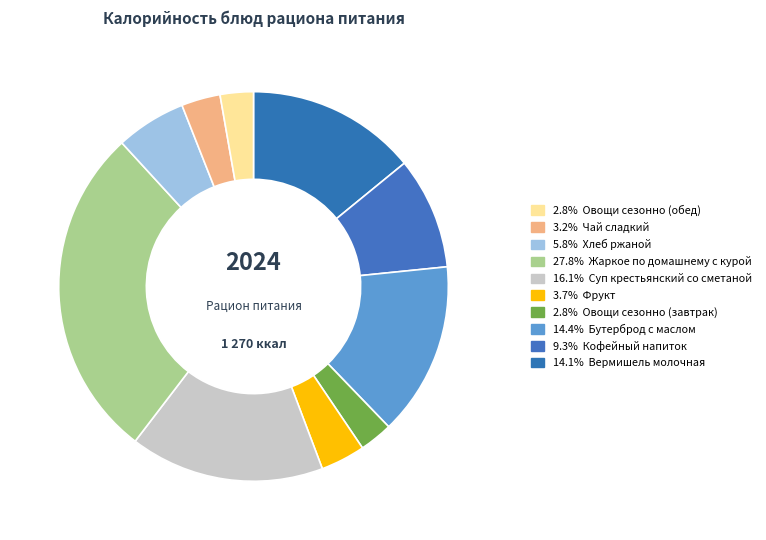

How many slices are in this pie chart?

10